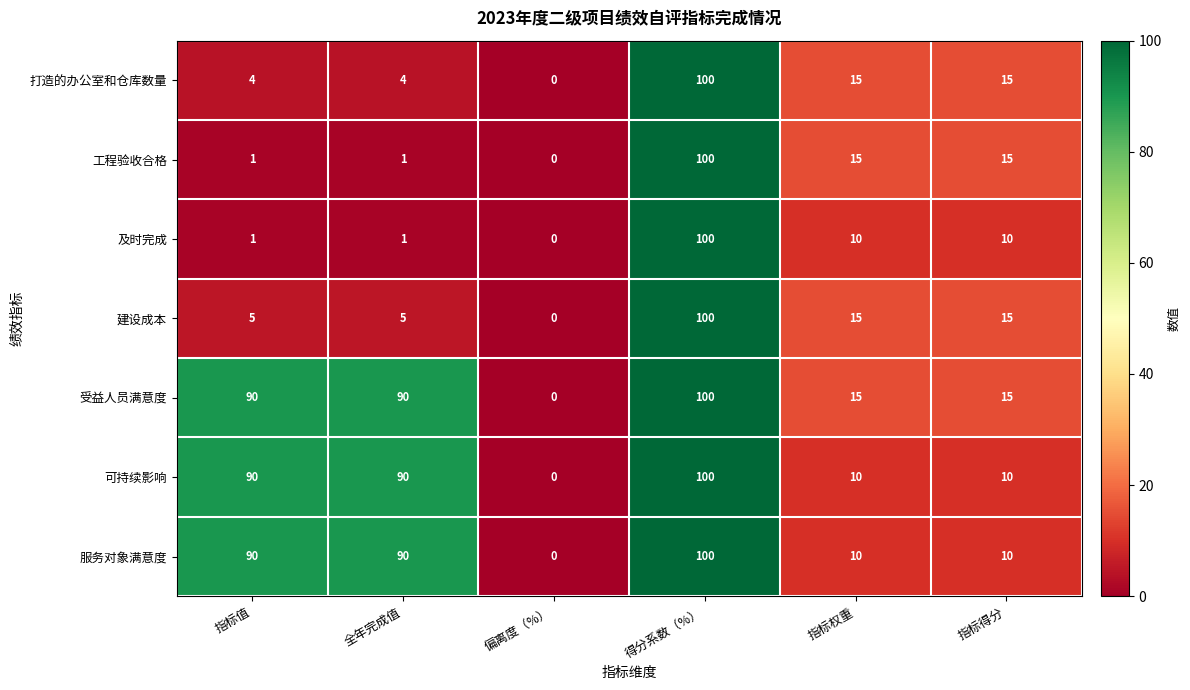

Is it true that 工程验收合格 equals 61 at 偏离度（%）?

False